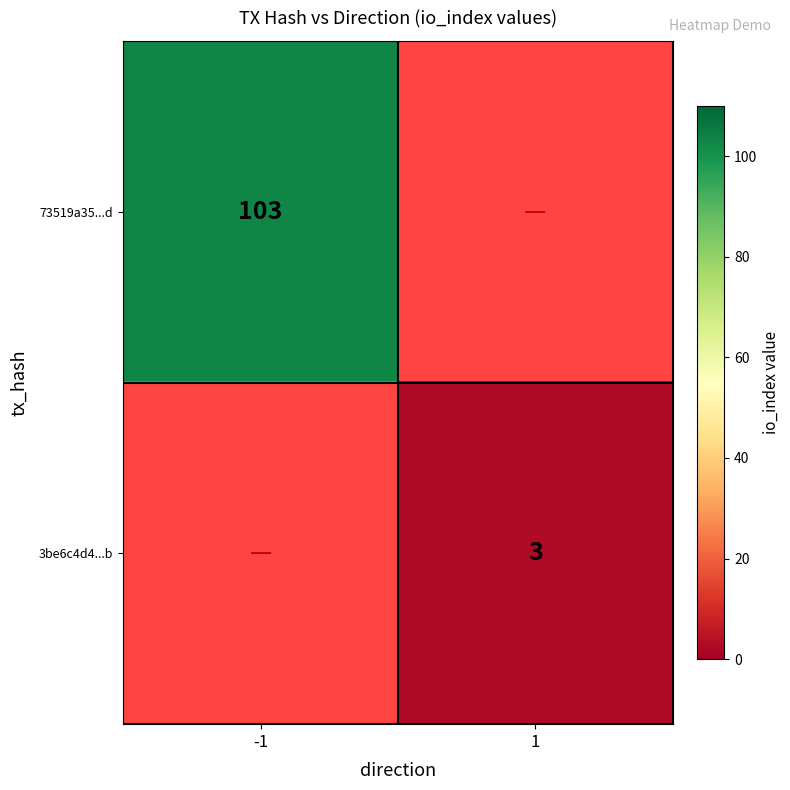

Between 1 and -1, which is larger?

-1